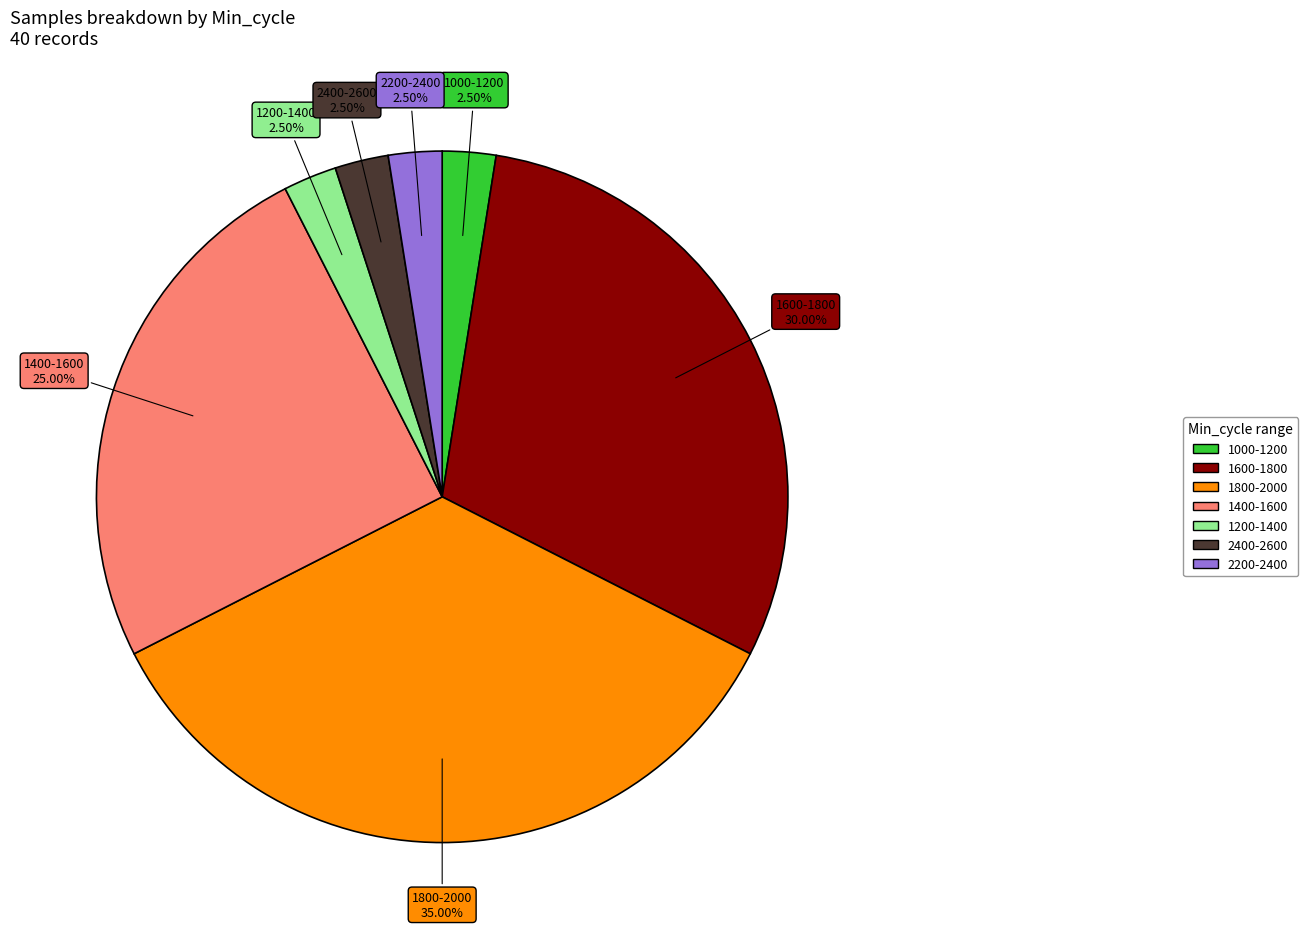

Is there any slice that represents more than half of the pie?

No